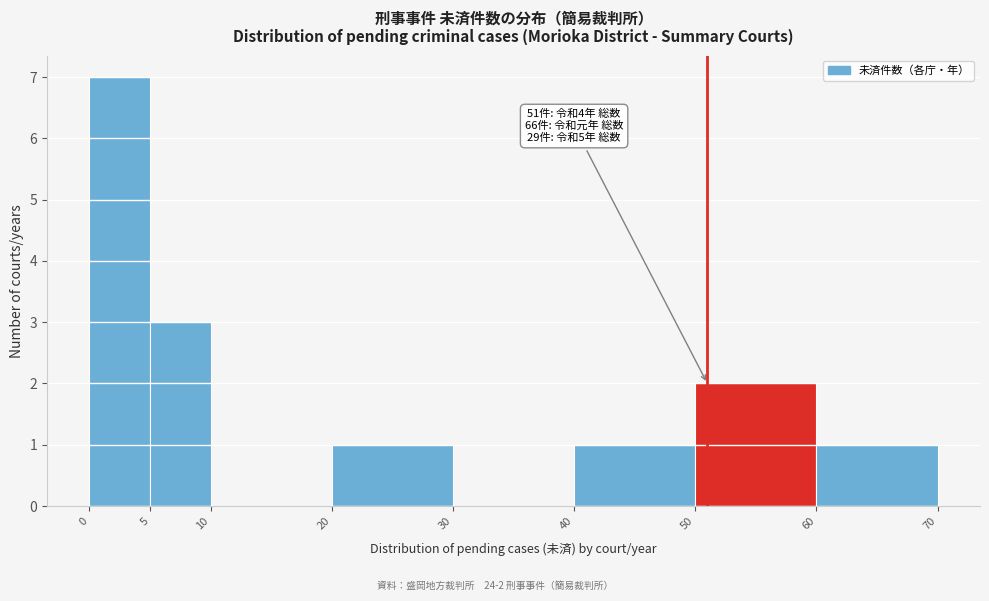

Over which range of the x-axis is the bar tallest?

0 to 5